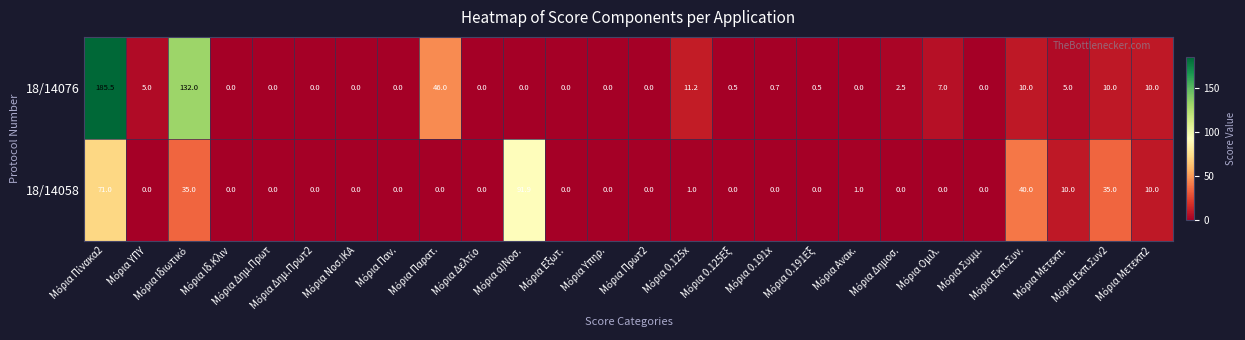

At how many categories does at least one series exceed 17?

6